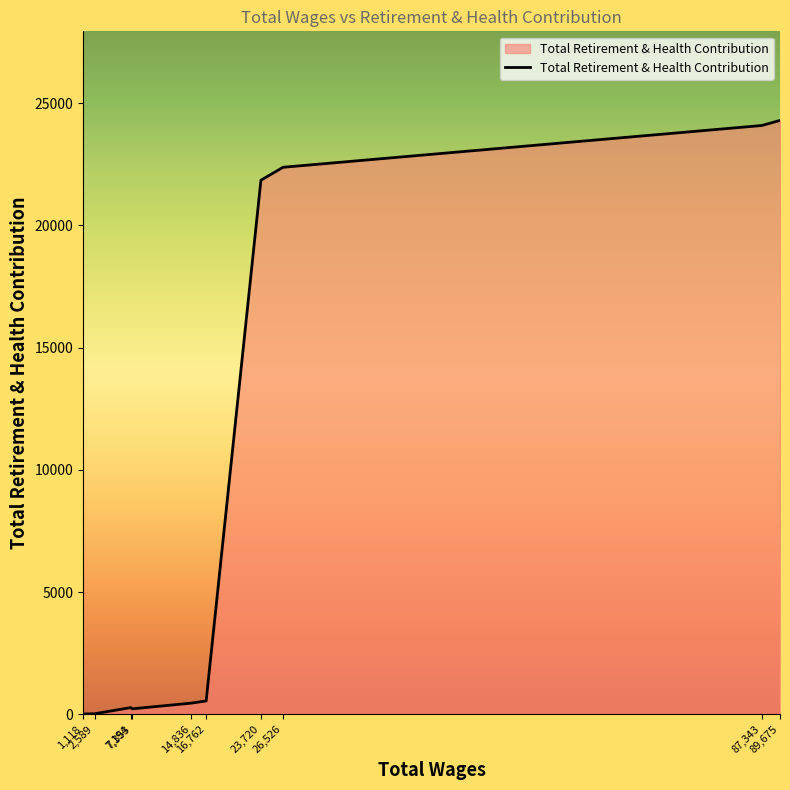

What is the change in value from 2,589 to 7,194?

+254